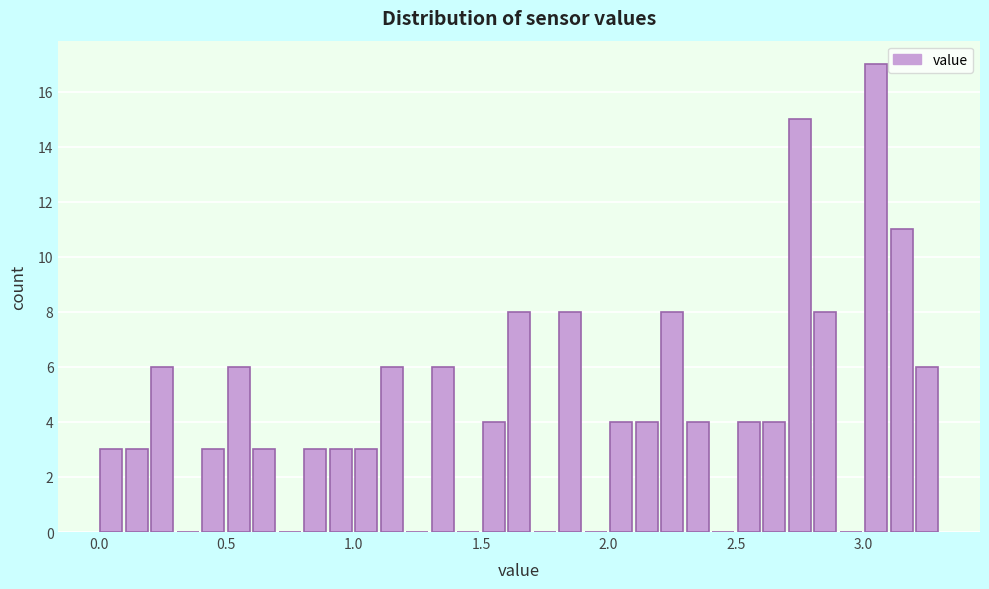

Read against the x-axis, roughly where is the centre of the tallest bar?

3.05